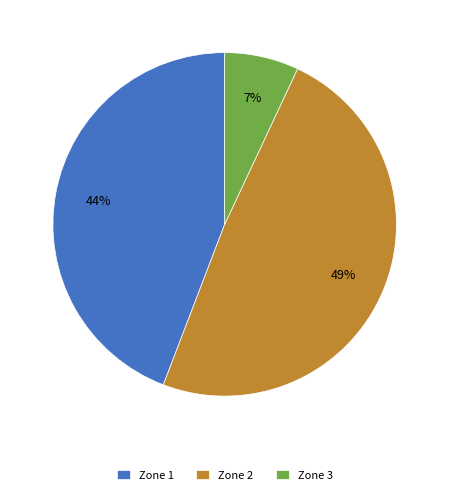

Is it true that Zone 3 is 18% of the pie?

False